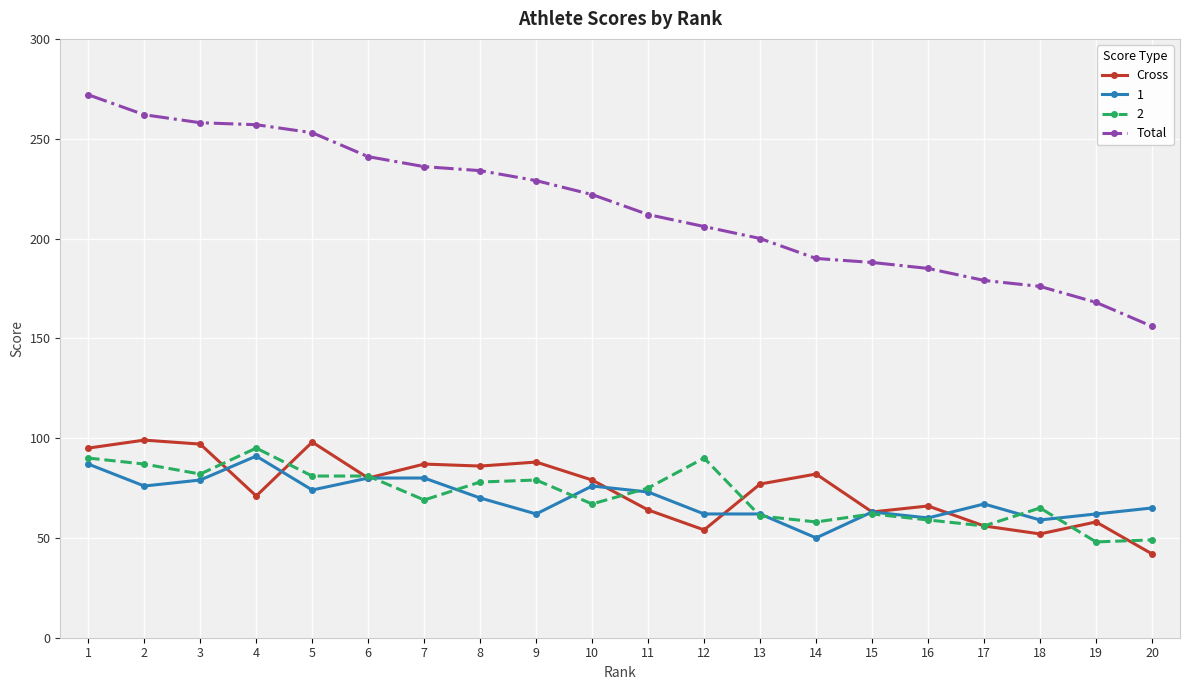

True or false: 2 has more than 2 interior local peaks.

True